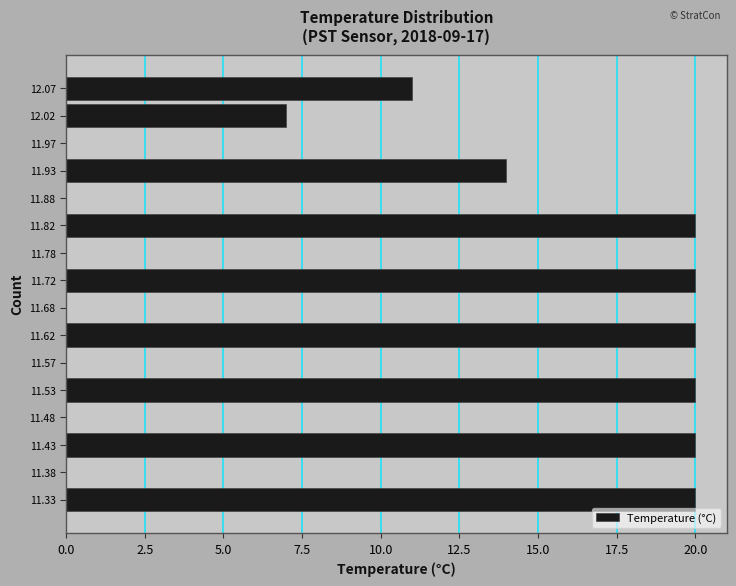

Reading bottom to top, list every bar in this chart as the range it spans on the y-axis followed by its length. The values are not printed on the chart, so give them approximately, as read against the axis.

11.30 to 11.35: 20
11.35 to 11.40: 0
11.40 to 11.45: 20
11.45 to 11.50: 0
11.50 to 11.55: 20
11.55 to 11.60: 0
11.60 to 11.65: 20
11.65 to 11.70: 0
11.70 to 11.75: 20
11.75 to 11.80: 0
11.80 to 11.85: 20
11.85 to 11.90: 0
11.90 to 11.95: 14
11.95 to 12.00: 0
12.00 to 12.05: 7
12.05 to 12.10: 11